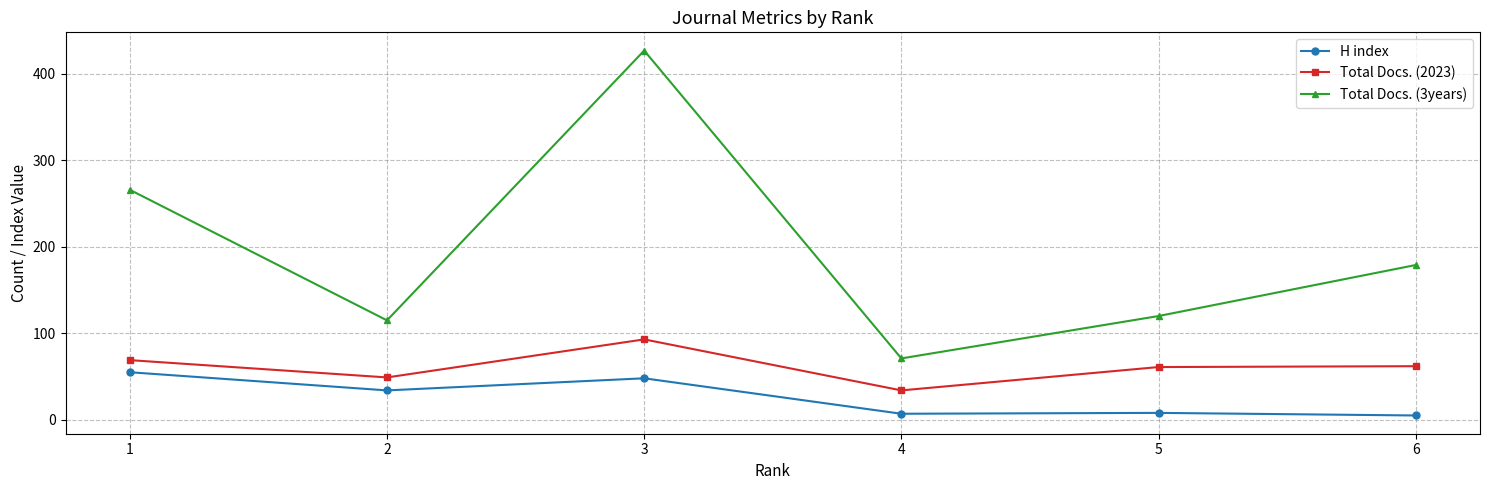

How many data points does each series have?

6